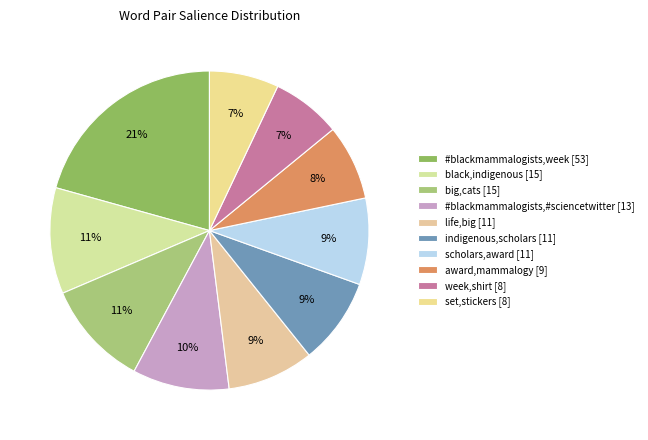

How many segments does this pie chart have?

10